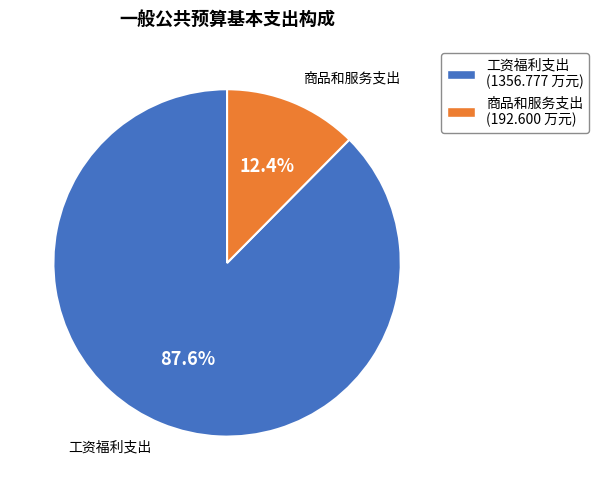

What is the total percentage of 工资福利支出 and 商品和服务支出?

100.0%